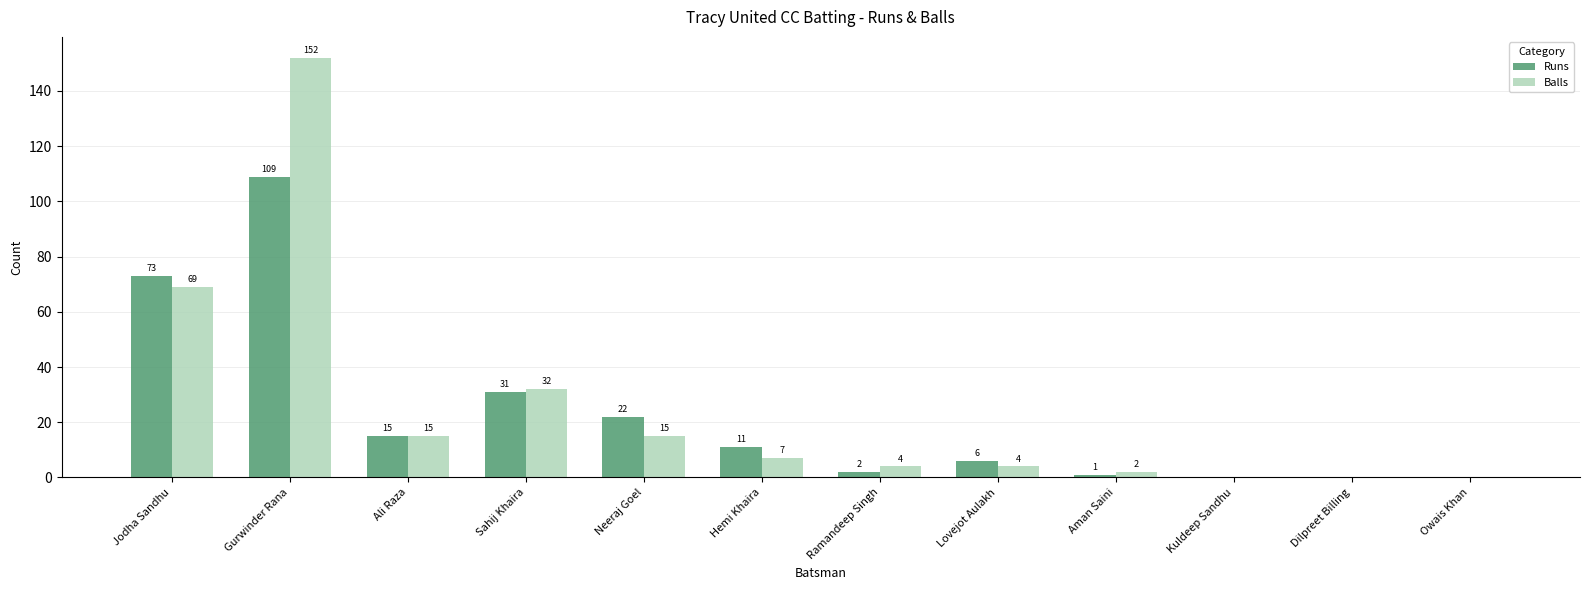

What is the total value across all series at Jodha Sandhu?

142